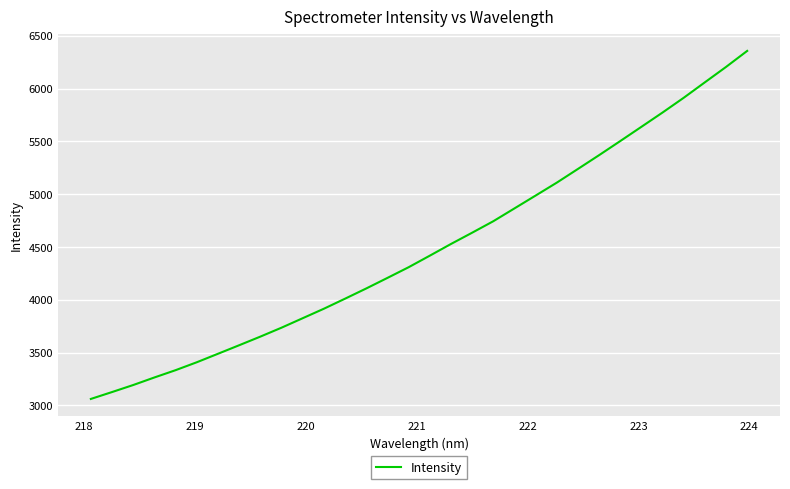

What is the smallest value displayed?

3061.4